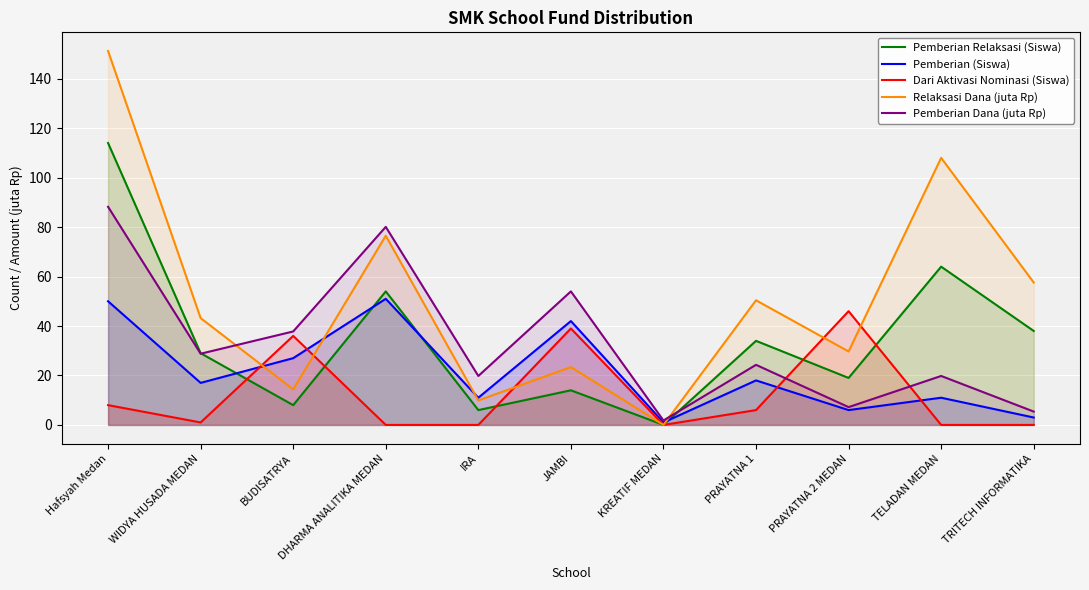

At JAMBI, list the series in order from largest to smallest.

Pemberian Dana (juta Rp), Pemberian (Siswa), Dari Aktivasi Nominasi (Siswa), Relaksasi Dana (juta Rp), Pemberian Relaksasi (Siswa)